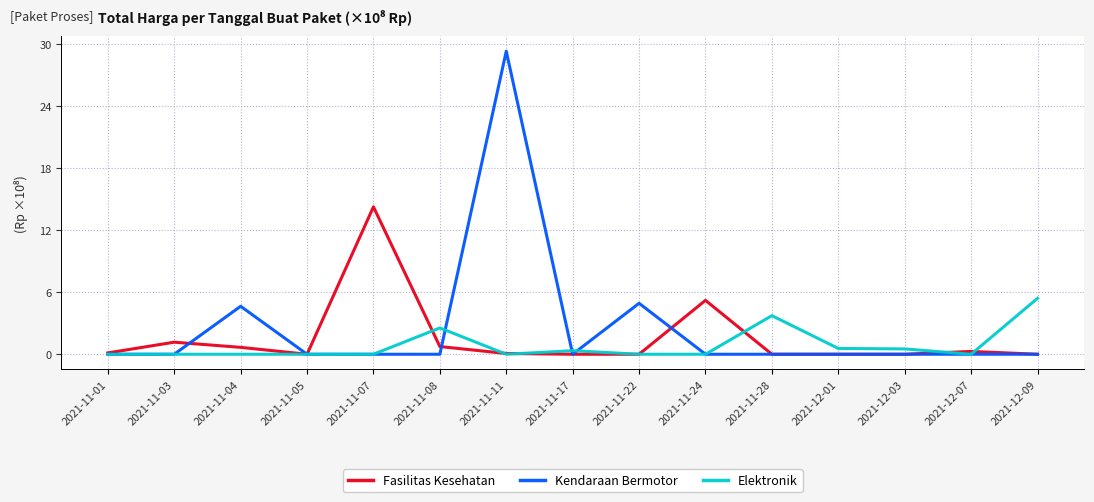

What is the maximum value shown in the chart?

29.3